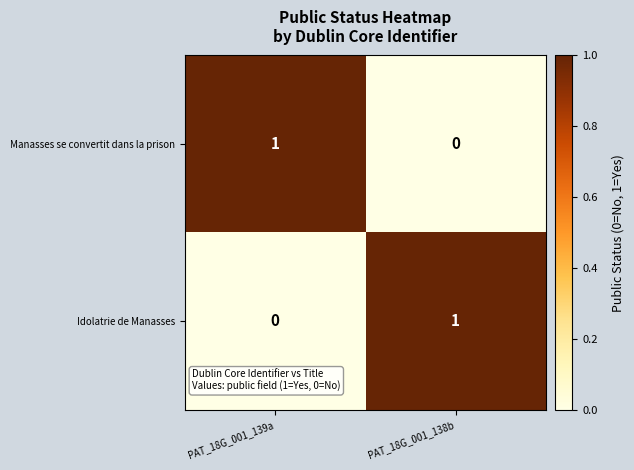

List the labels in order of Idolatrie de Manasses value, smallest first.

PAT_18G_001_139a, PAT_18G_001_138b